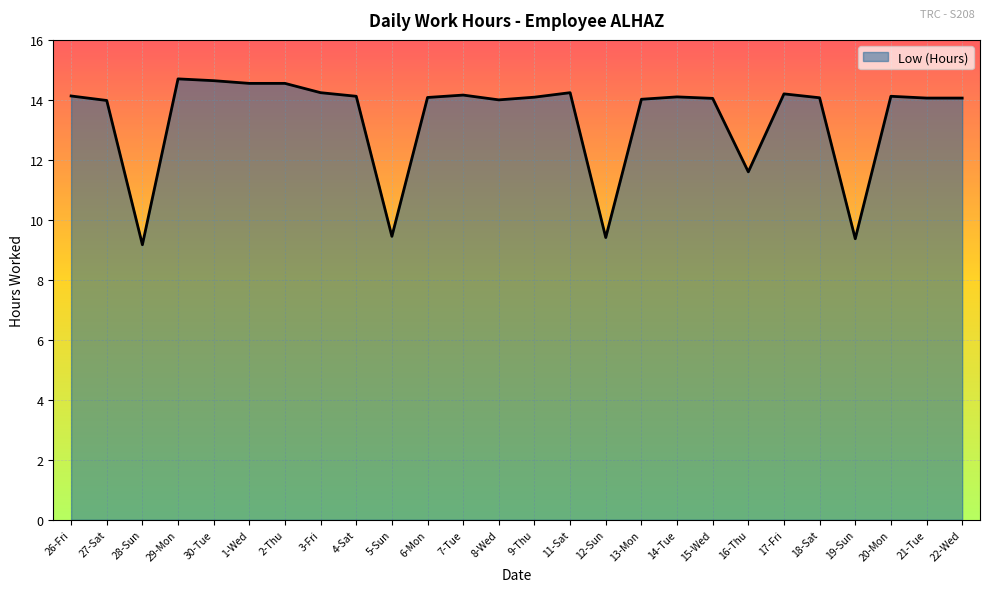

Where is the first local minimum?

28-Sun